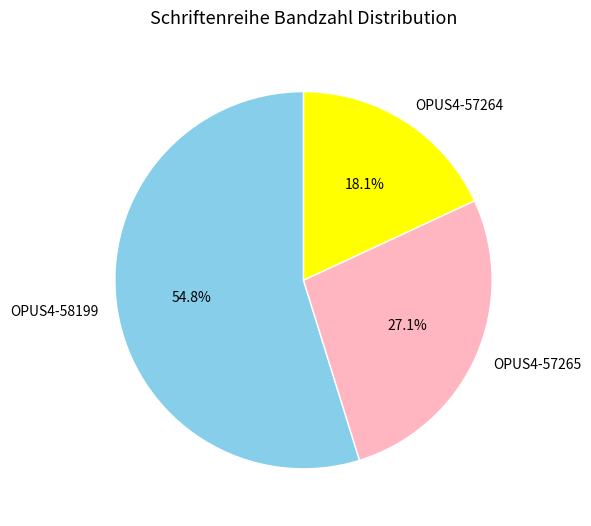

Which slice is the largest?

OPUS4-58199